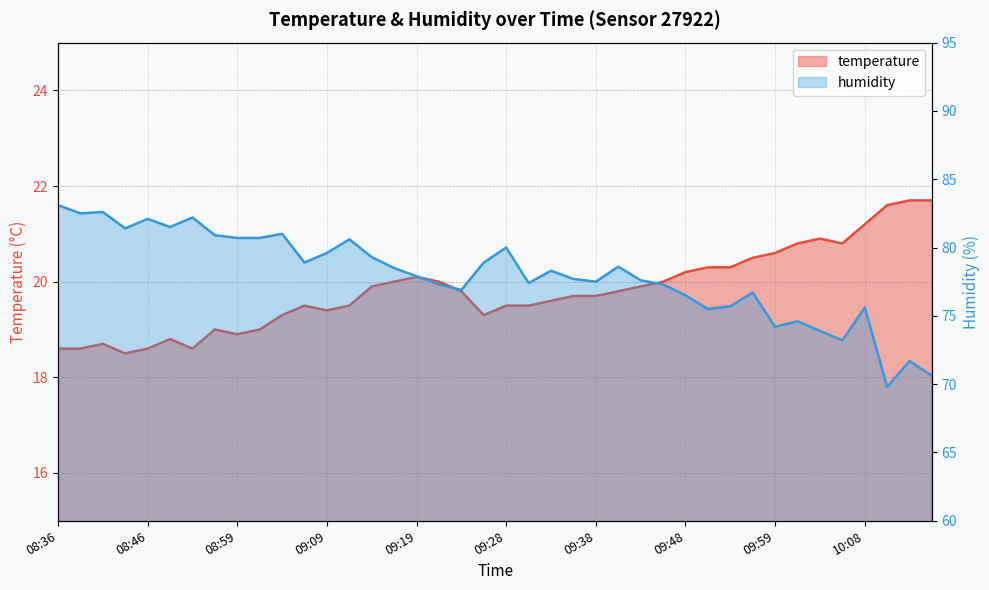

How many lines are shown in the chart?

2